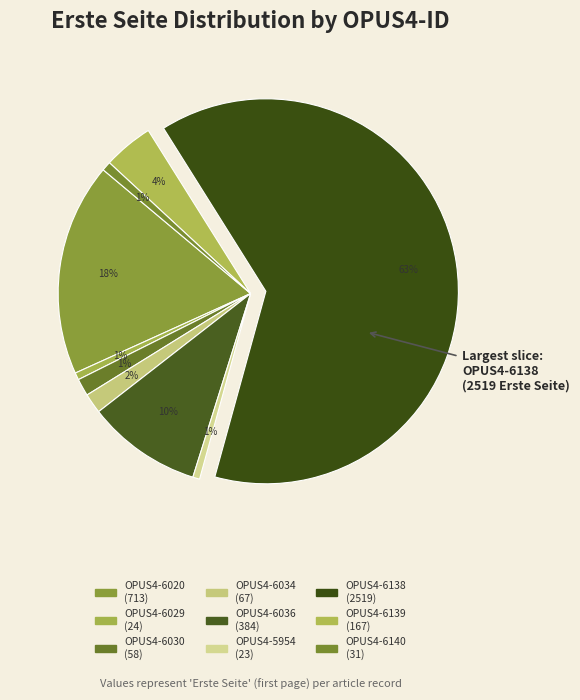

How many segments does this pie chart have?

9